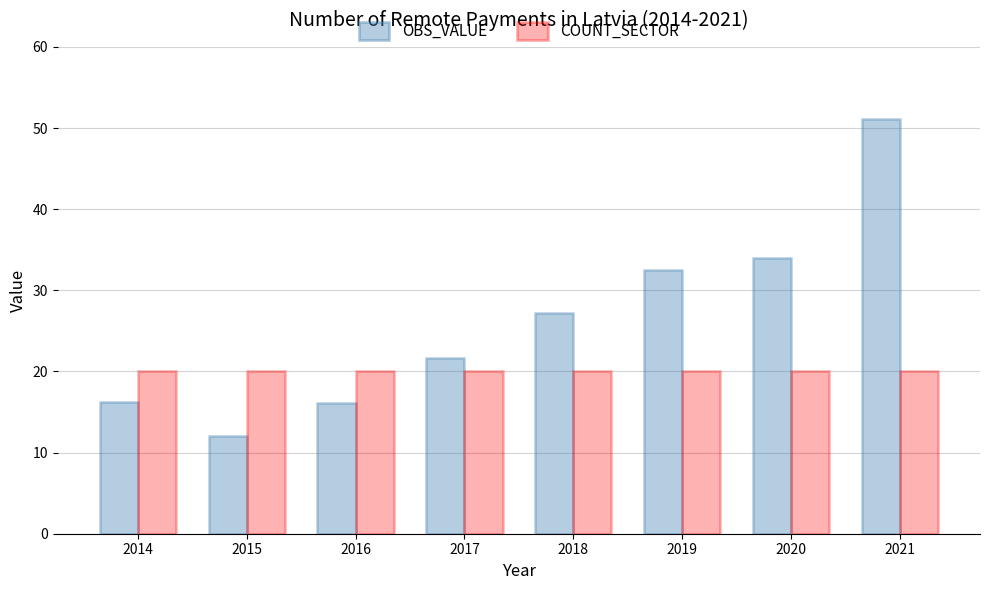

How many values in the OBS_VALUE series are below 27?

4